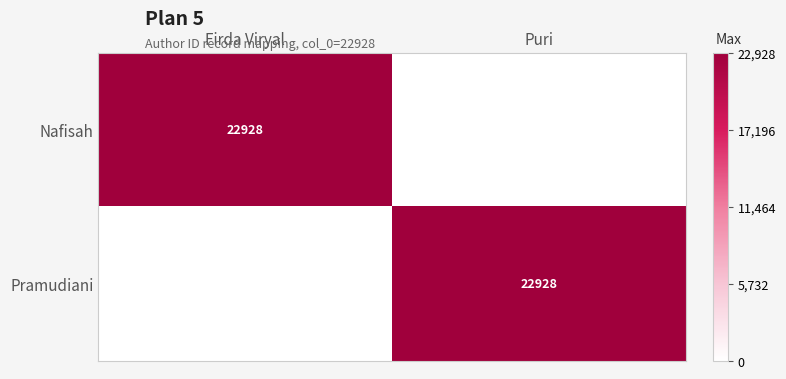

The value of Pramudiani at Puri is 22928. True or false?

True